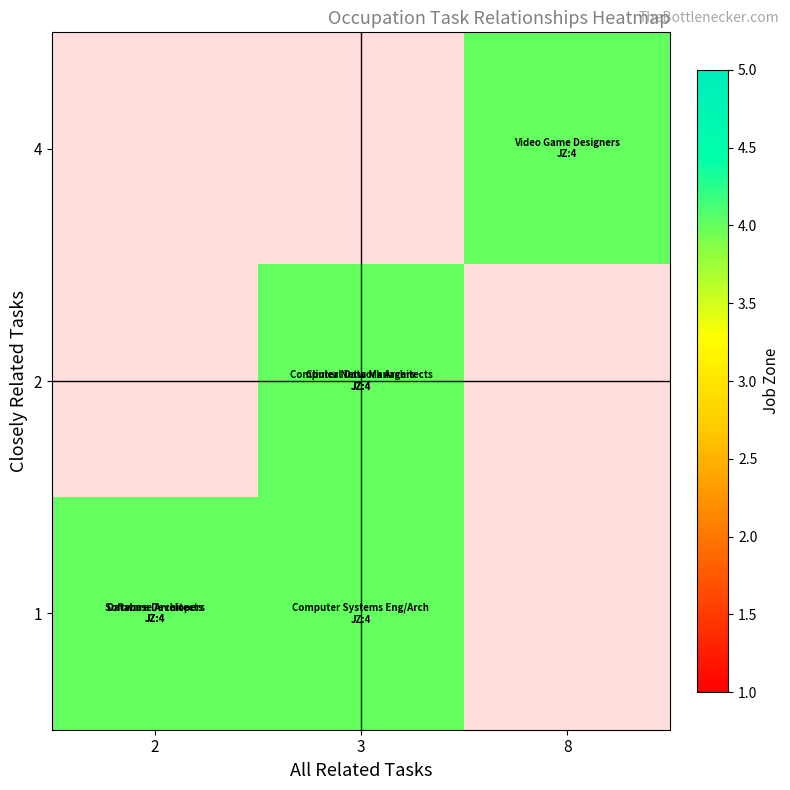

What is the highest value of the row_2 series?

4.0